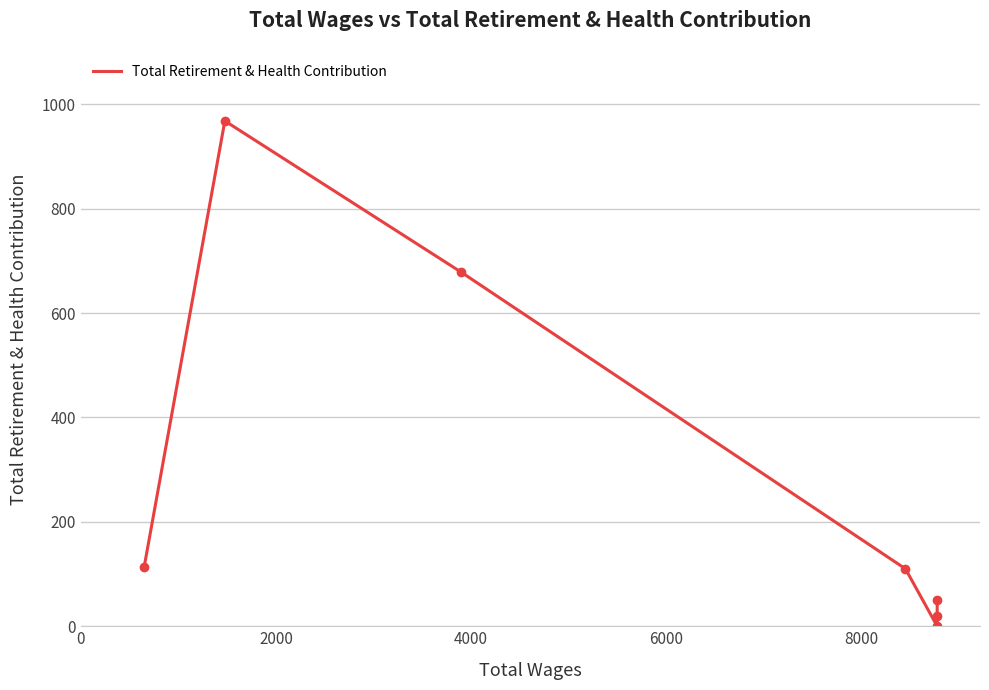

What is the change in value from 0 to 2000?

+854